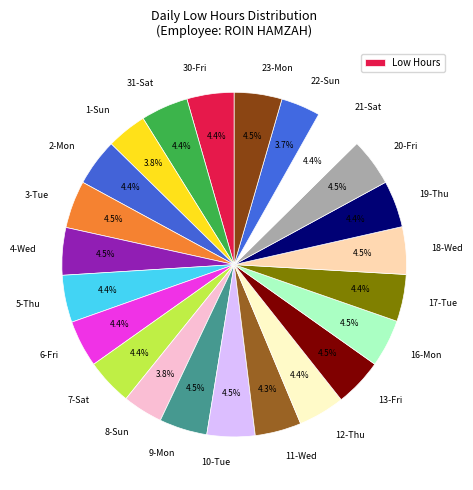

Is there a majority slice in this chart?

No